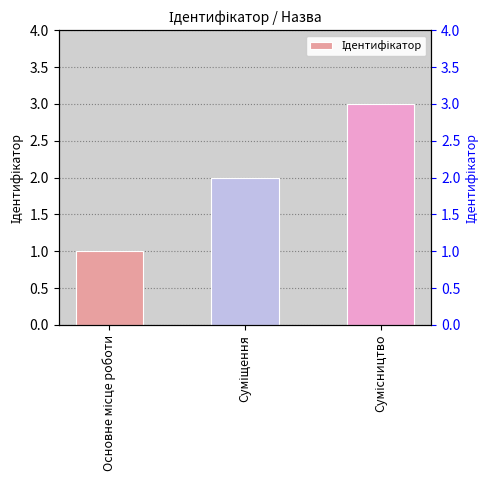

Which category has the lowest value across all series?

Основне місце роботи